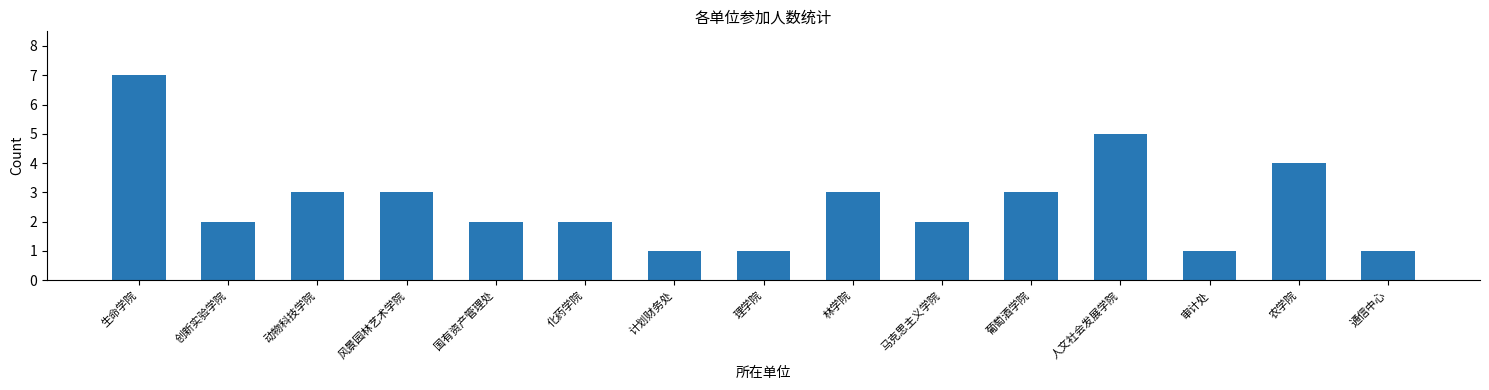

Reading right to left, extract all data points from this chart.

通信中心=1	农学院=4	审计处=1	人文社会发展学院=5	葡萄酒学院=3	马克思主义学院=2	林学院=3	理学院=1	计划财务处=1	化药学院=2	国有资产管理处=2	风景园林艺术学院=3	动物科技学院=3	创新实验学院=2	生命学院=7